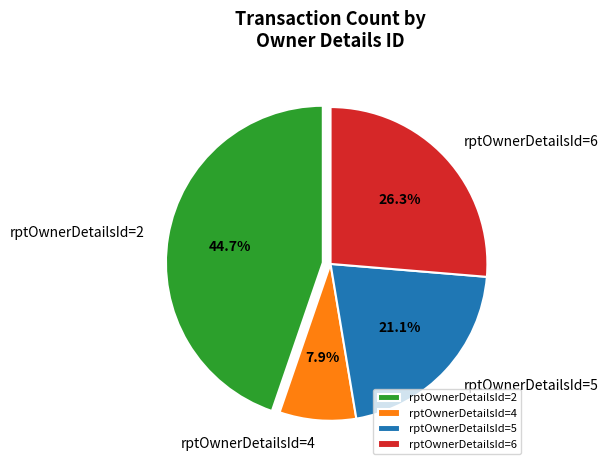

Is the sum of rptOwnerDetailsId=4 and rptOwnerDetailsId=2 greater than half?

Yes